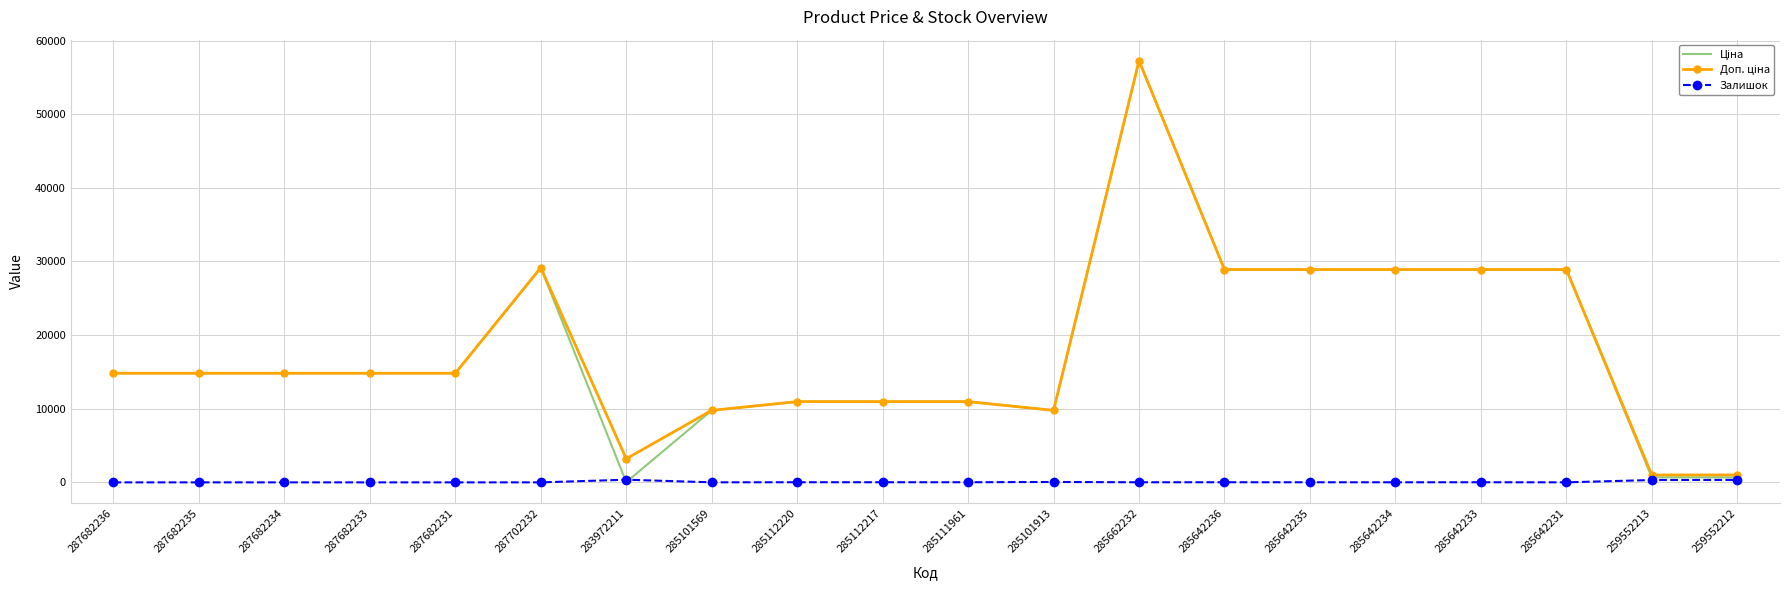

What is the spread (max minus min) of values at 287682233?

14817.6